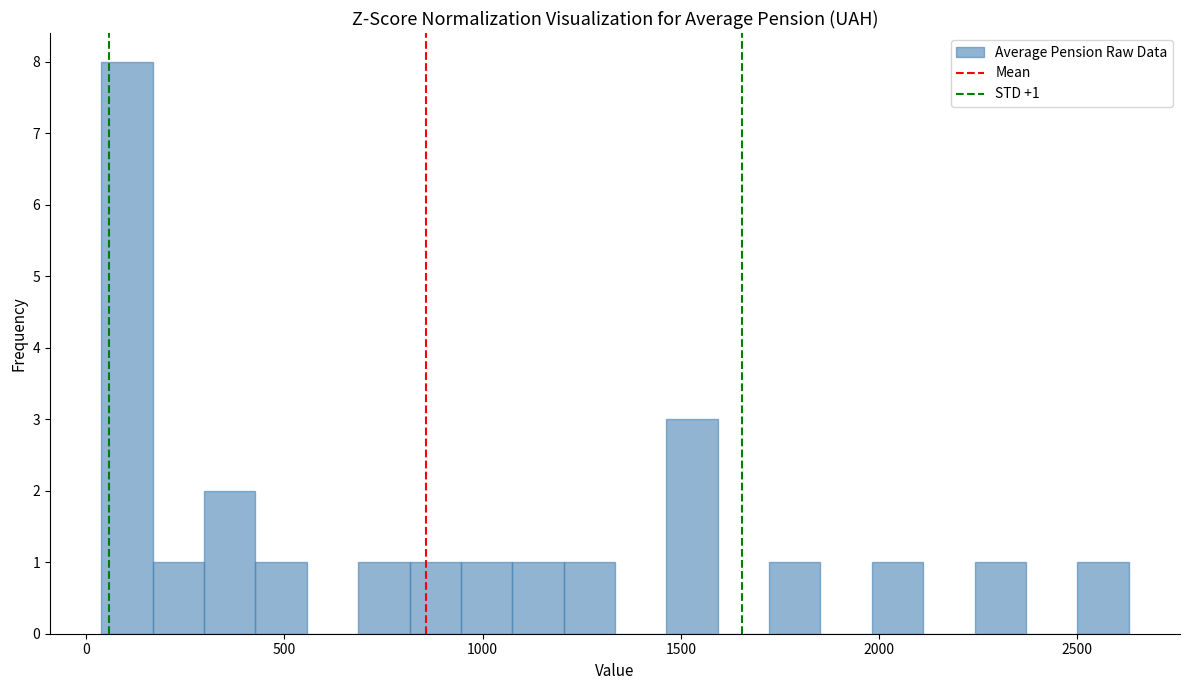

Around what value on the x-axis is the tallest bar? Give the approximate position of its centre, as read against the axis.

100